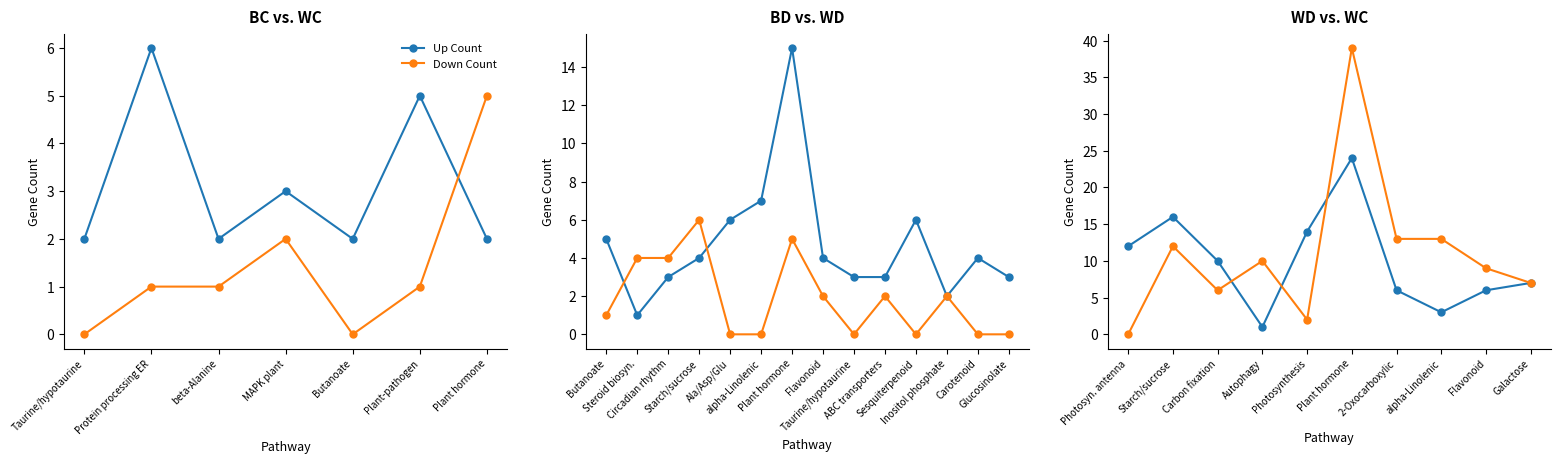

How many lines are shown in the chart?

2